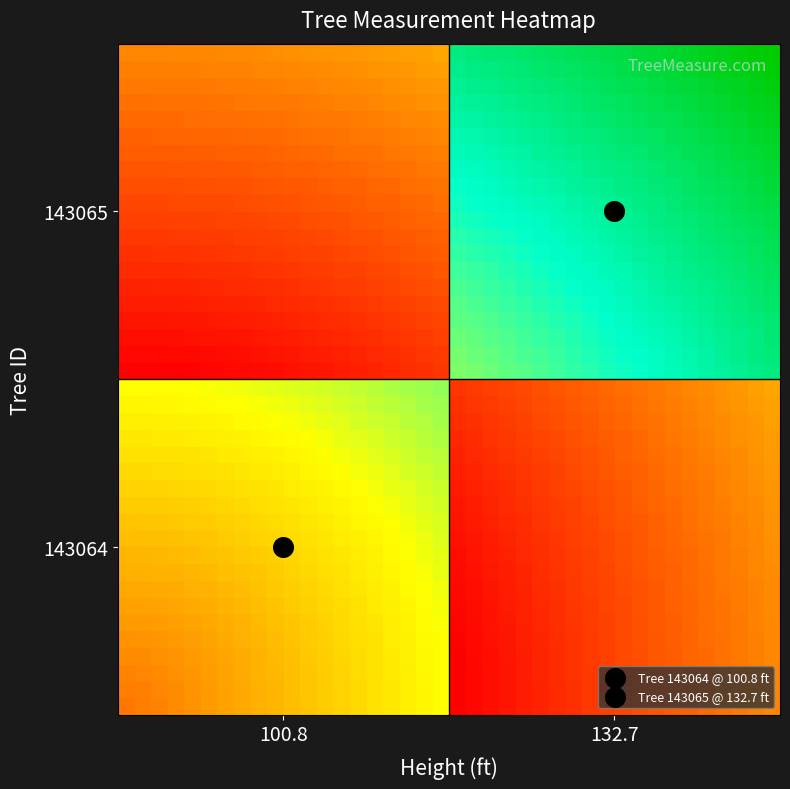

At how many categories does at least one series exceed 0?

40